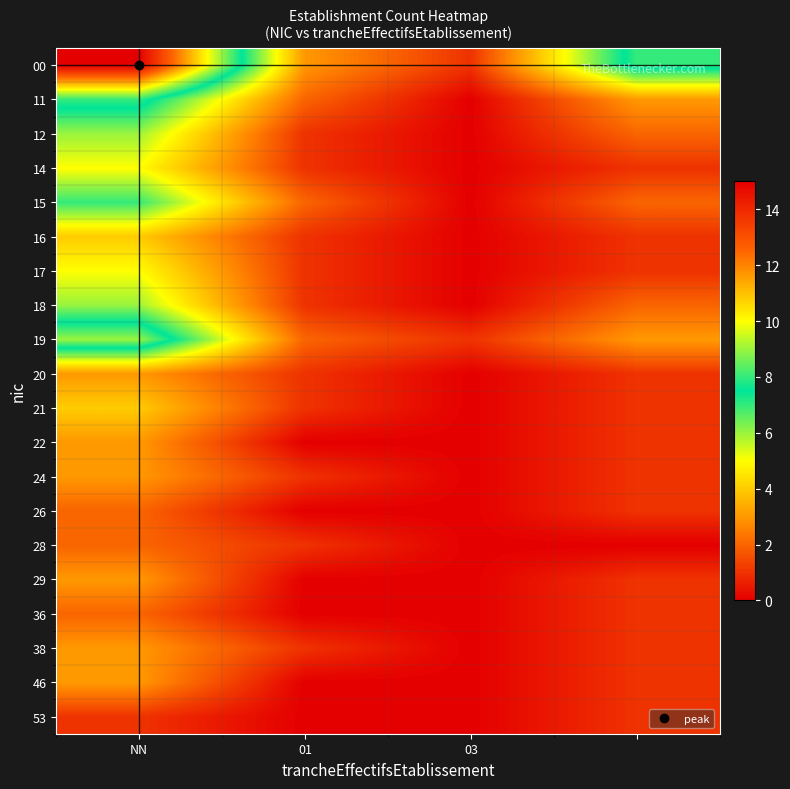

At which category does the chart reach its minimum across all series?

03